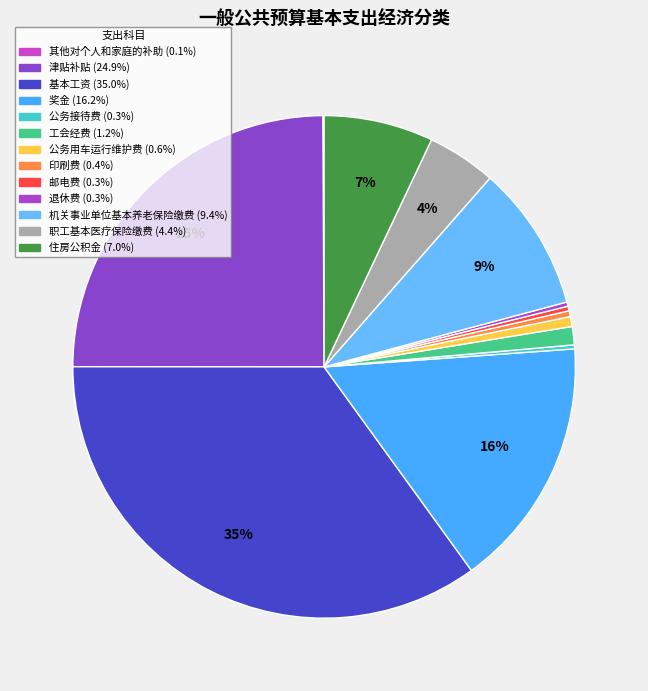

True or false: 退休费 accounts for 0% of the total.

True